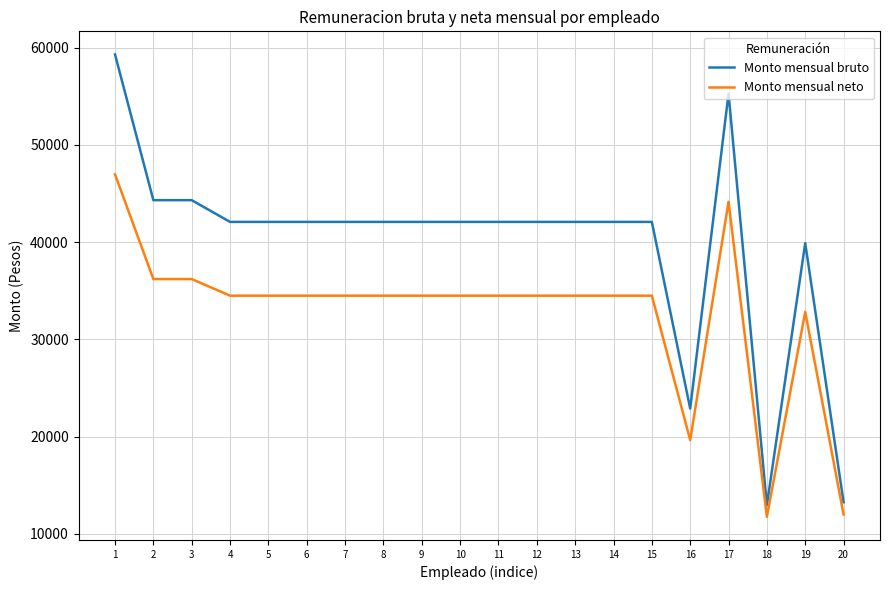

Reading right to left, extract all data points from this chart.

Monto mensual bruto: 13255.0	39891.6	12955.4	55263.5	22886.7	42074.2	42074.2	42074.2	42074.2	42074.2	42074.2	42074.2	42074.2	42074.2	42074.2	42074.2	42074.2	44306.8	44306.8	59286.7
Monto mensual neto: 12000.0	32821.0	11754.1	44144.5	19644.2	34490.3	34490.3	34490.3	34490.3	34490.3	34490.3	34490.3	34490.3	34490.3	34490.3	34490.3	34490.3	36197.7	36197.7	46960.8